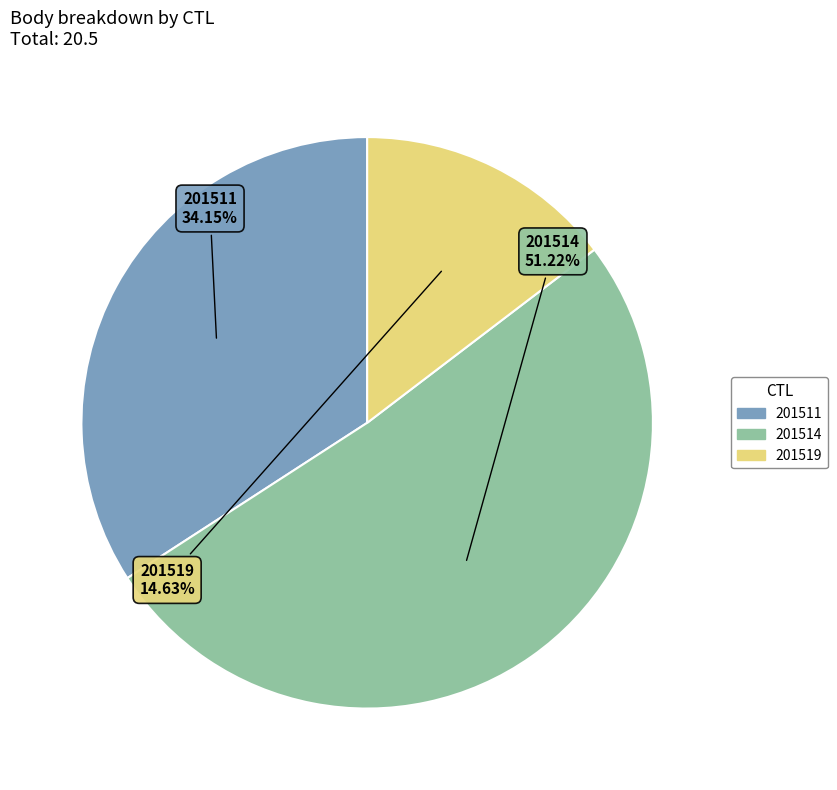

Rank the categories by value from lowest to highest.

201519, 201511, 201514